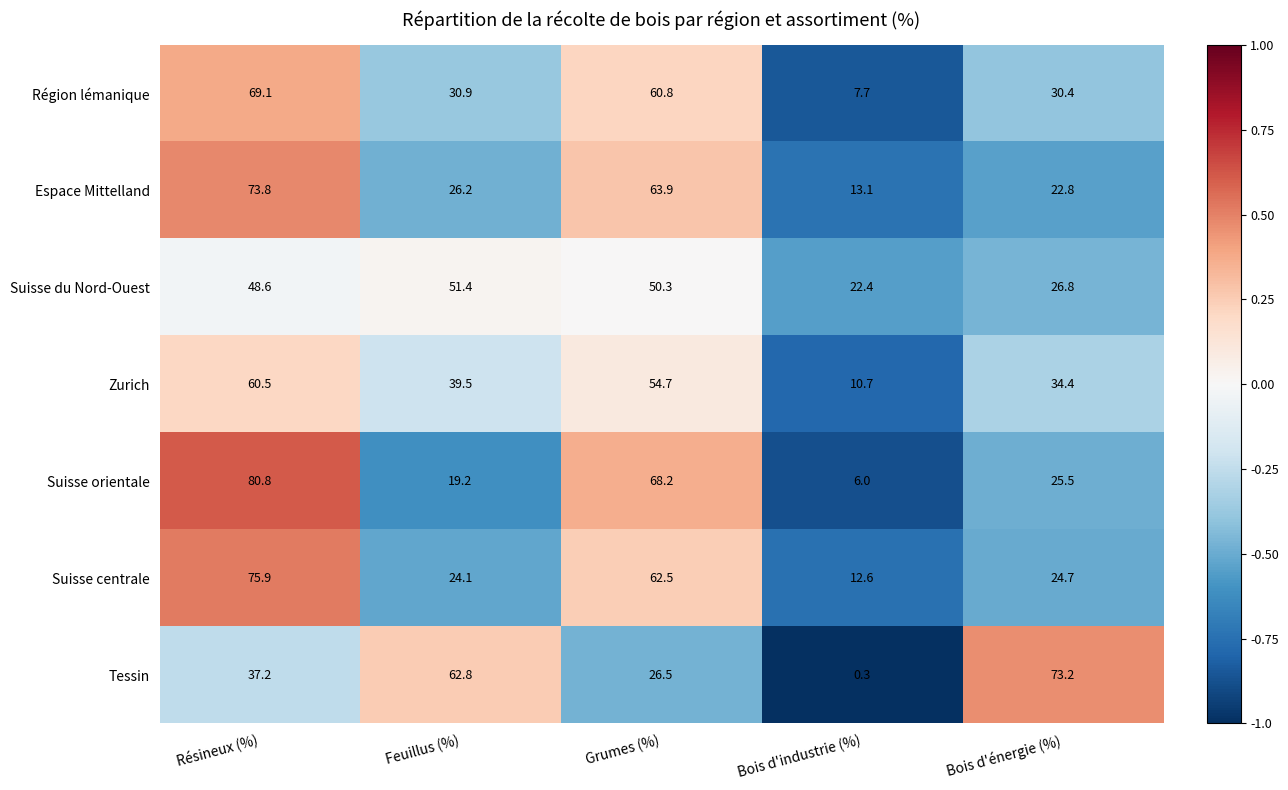

How many series are shown in this chart?

7